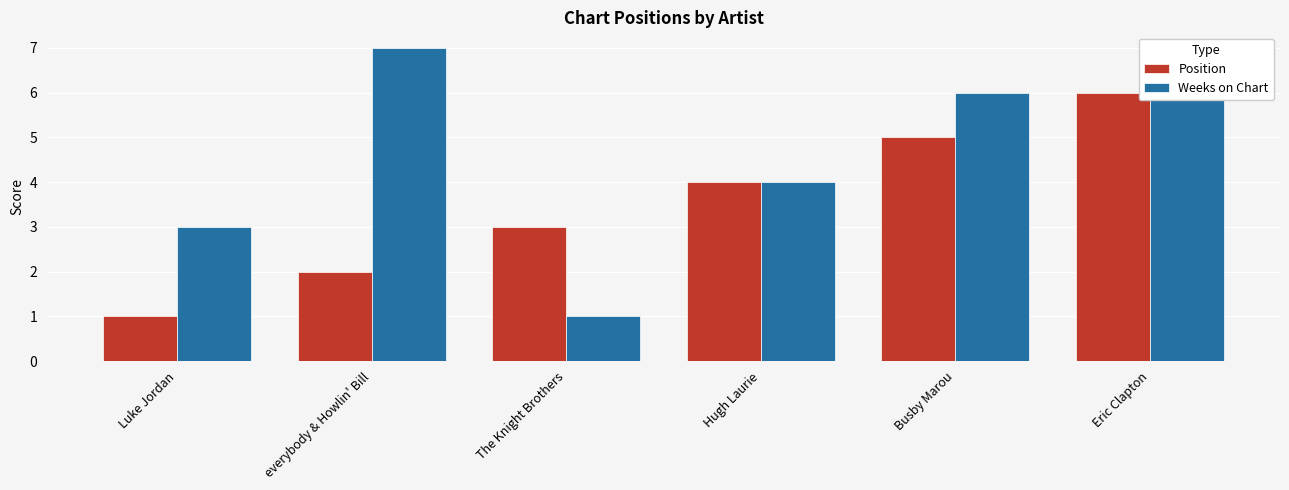

Is it true that Weeks on Chart equals 1 at The Knight Brothers?

True